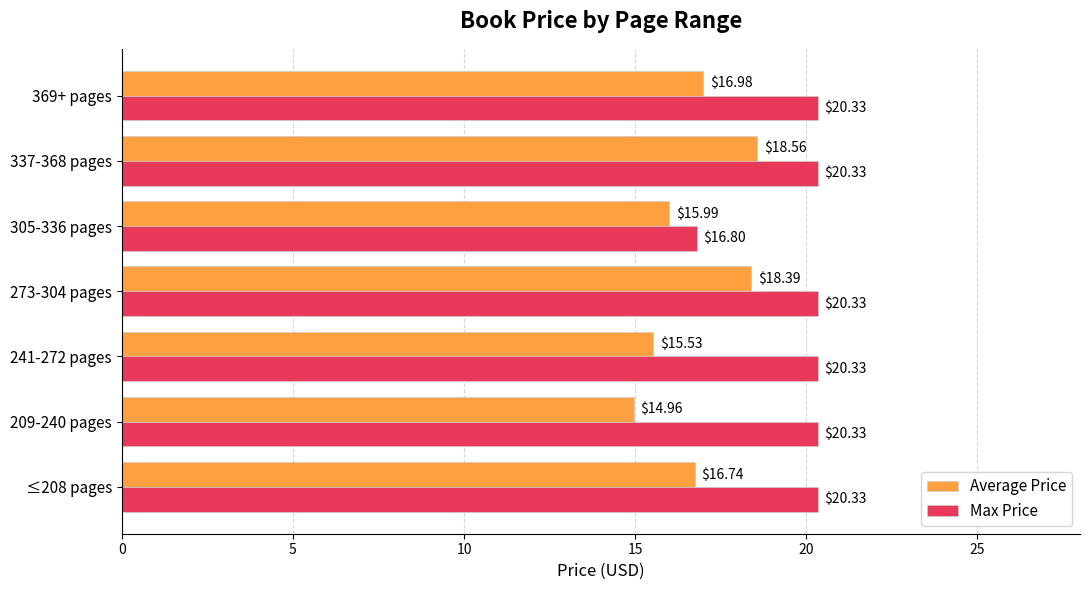

What are all the series names shown in the legend?

Average Price, Max Price